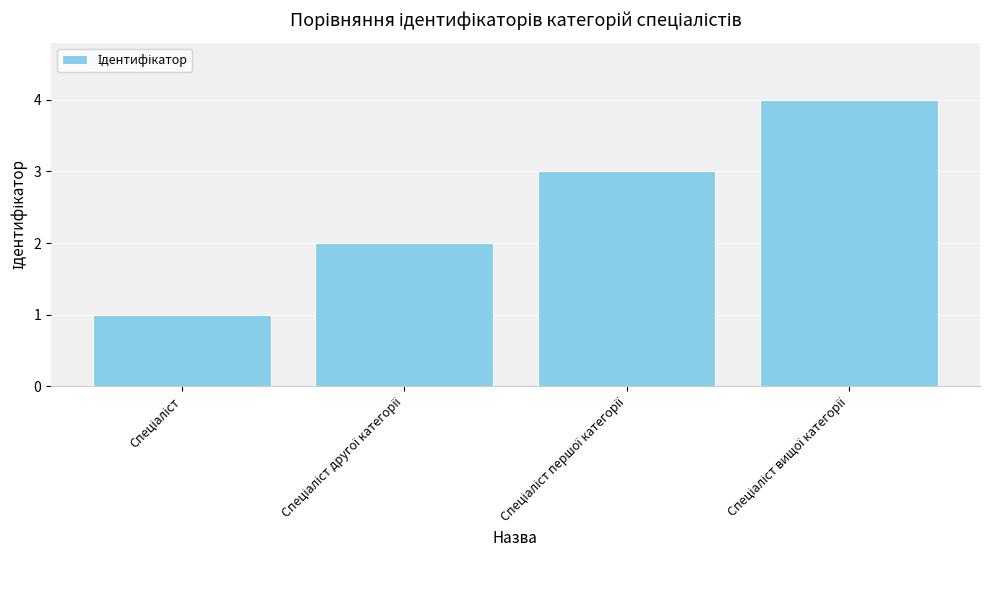

What is the greatest value displayed?

4